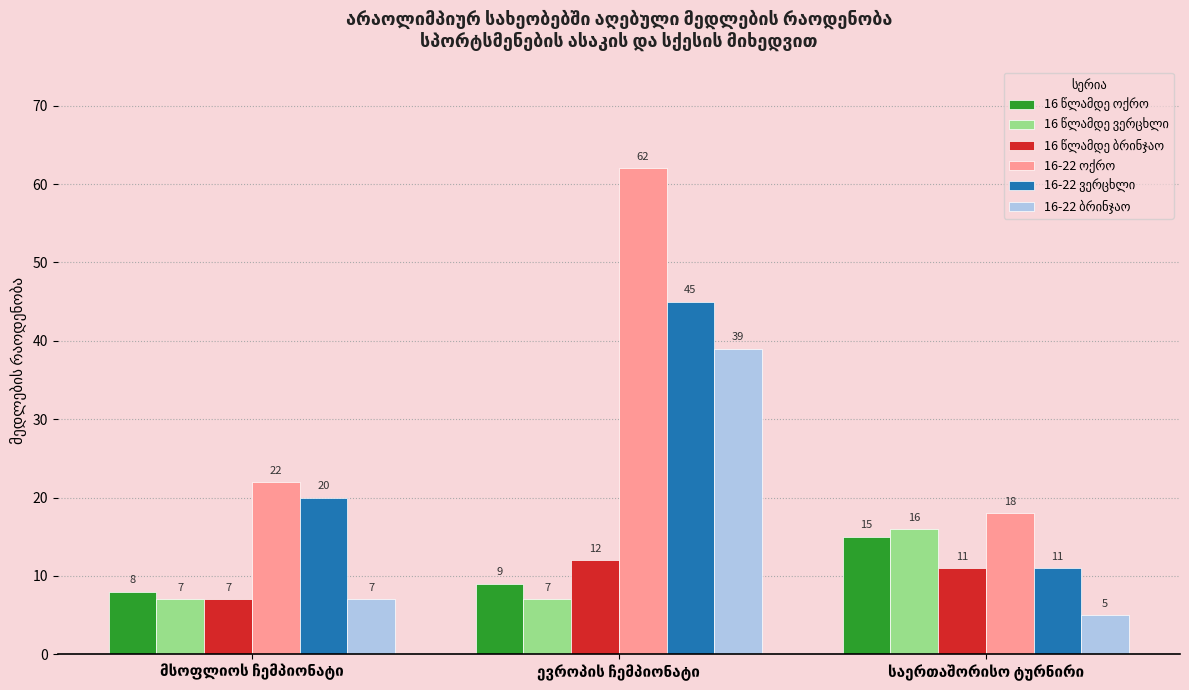

What is the greatest value displayed?

62